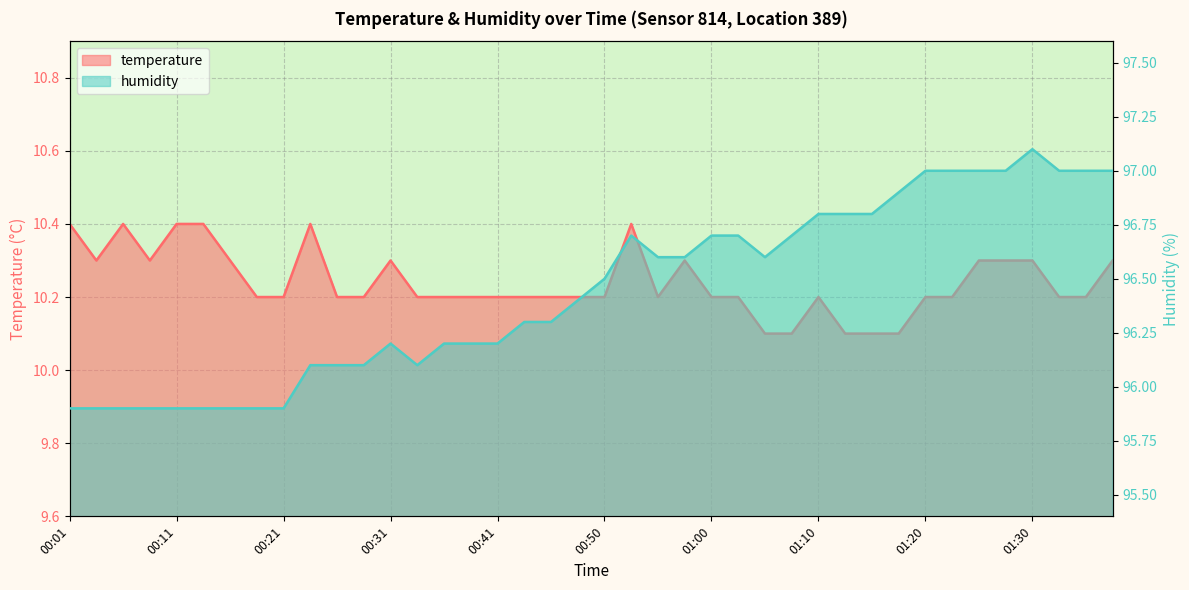

Which has a higher value, 00:50 or 00:16?

00:16